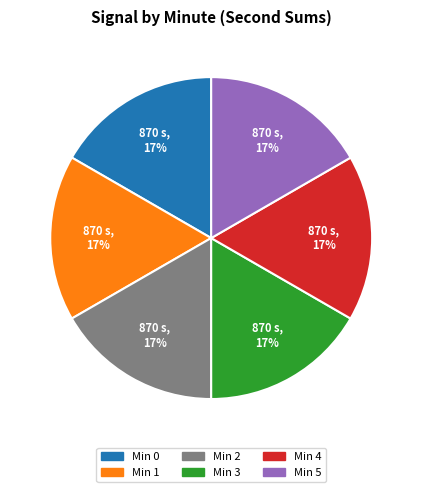

How many segments does this pie chart have?

6